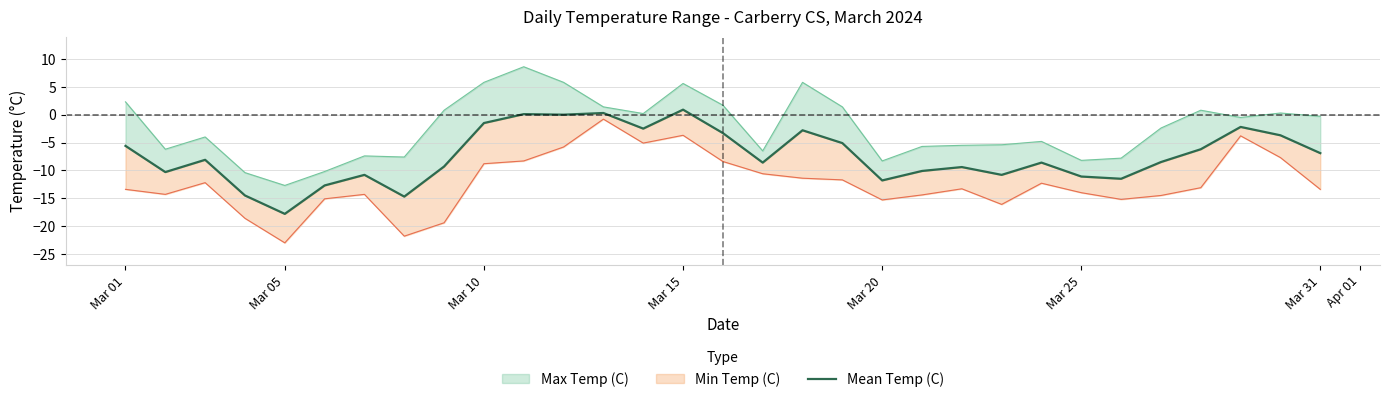

Reading left to right, what are all the values shown in this chart?

-5.6	-10.3	-8.1	-14.5	-17.8	-12.7	-10.8	-14.7	-9.3	-1.5	0.1	0.0	0.3	-2.5	0.9	-3.3	-8.6	-2.8	-5.1	-11.8	-10.1	-9.4	-10.8	-8.6	-11.1	-11.5	-8.5	-6.2	-2.2	-3.7	-6.9